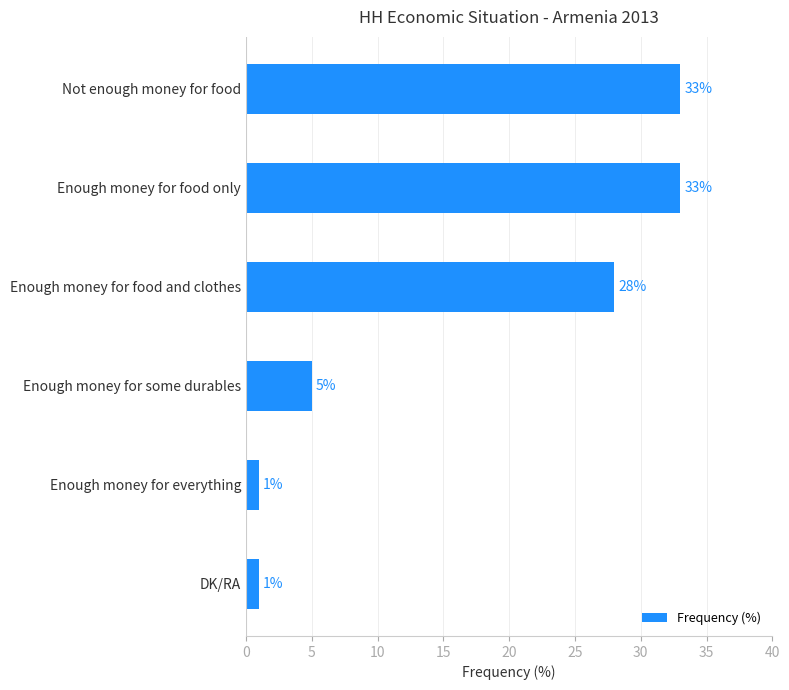

What is the maximum value shown in the chart?

33